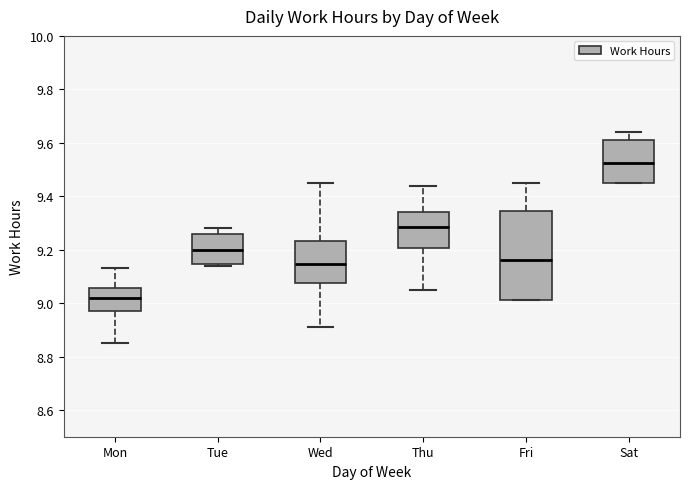

Reading left to right, transcribe this box plot: for each box, give where its median line is, the range the box spans, and where its two whiskers end, as read against the y-axis. The values are not printed on the chart, so give them approximately, as read against the axis.

Mon: median 9.02, box 8.98 to 9.06, whiskers 8.86 to 9.14
Tue: median 9.20, box 9.14 to 9.26, whiskers 9.14 (just below the box's lower edge) to 9.28
Wed: median 9.14, box 9.08 to 9.24, whiskers 8.92 to 9.46
Thu: median 9.28, box 9.20 to 9.34, whiskers 9.06 to 9.44
Fri: median 9.16, box 9.02 to 9.34, whiskers 9.02 to 9.46
Sat: median 9.52, box 9.46 to 9.62, whiskers 9.46 to 9.64